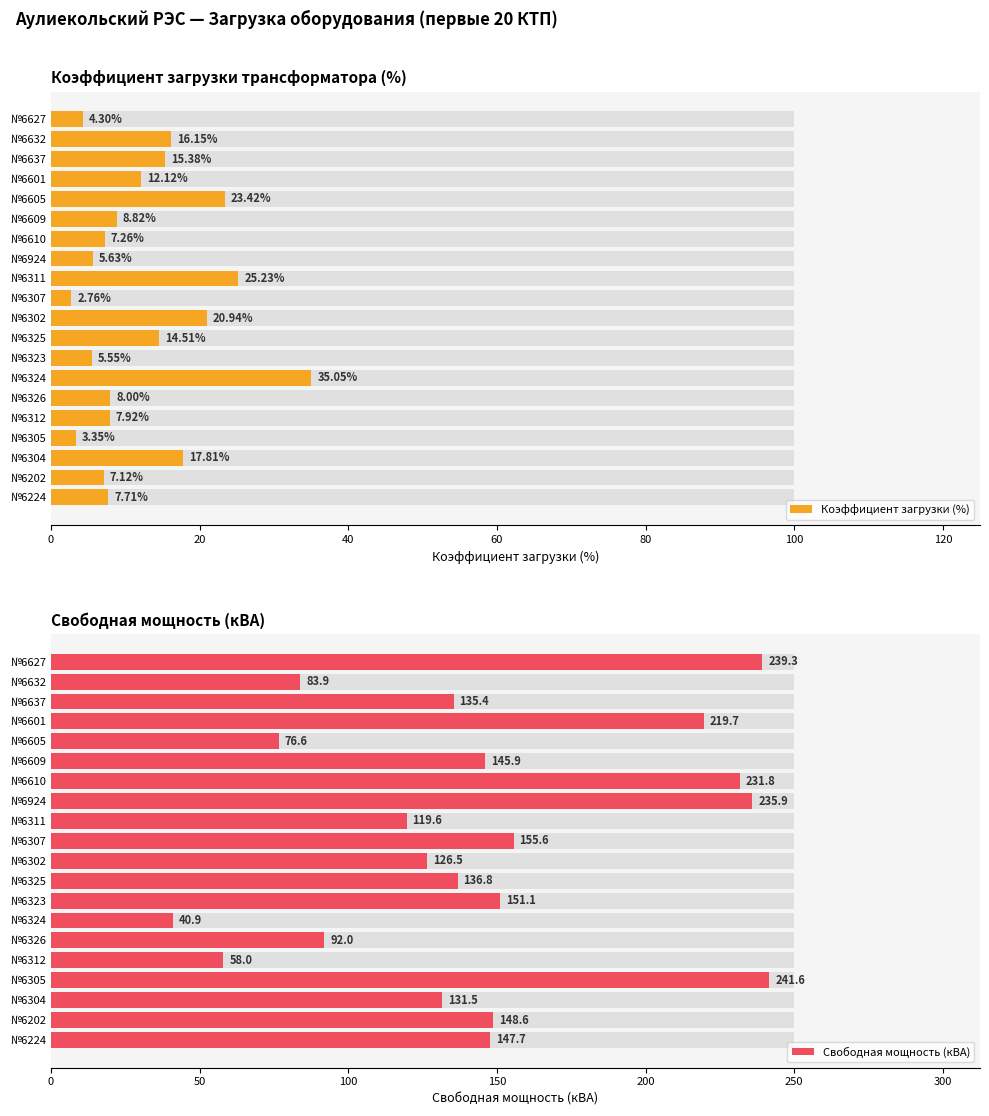

Between №6605 and №6302, which is larger?

№6605